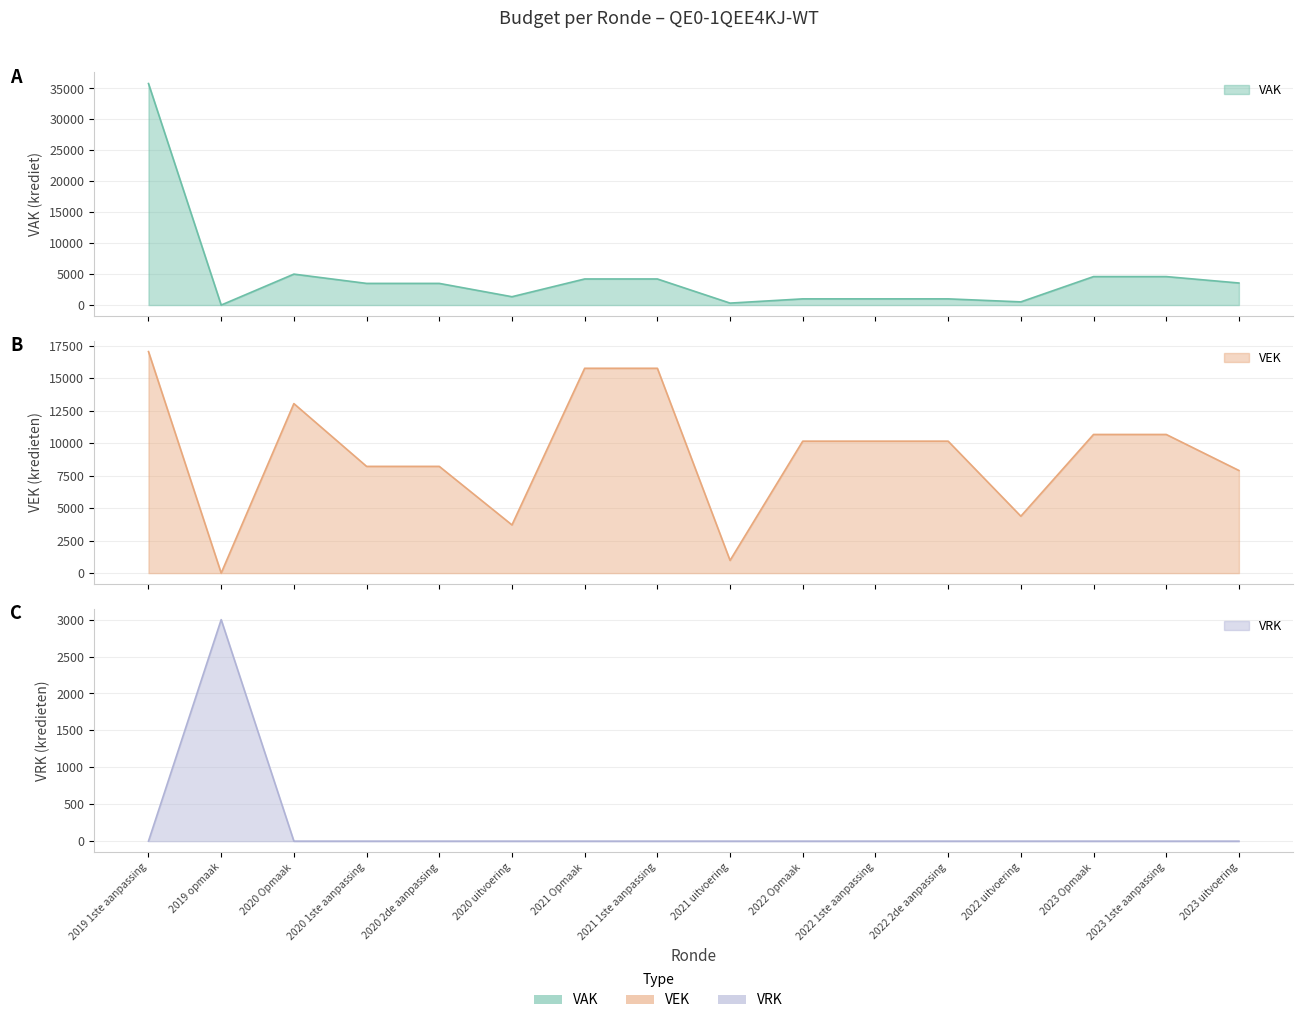

Between which two adjacent categories do VAK and VRK first intersect?

2019 1ste aanpassing and 2019 opmaak